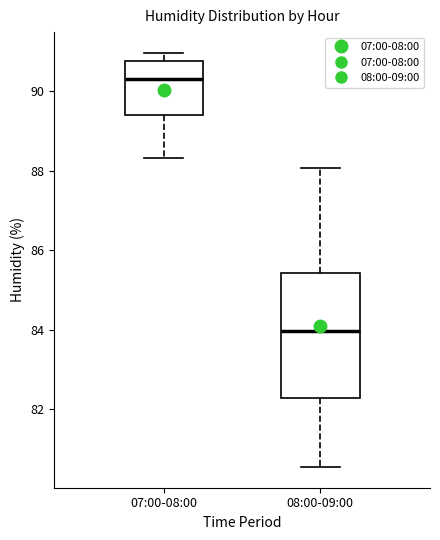

Where does the upper whisker of the box for 08:00-09:00 end on the y-axis? The values are not printed on the chart, so give them approximately, as read against the axis.

88.0